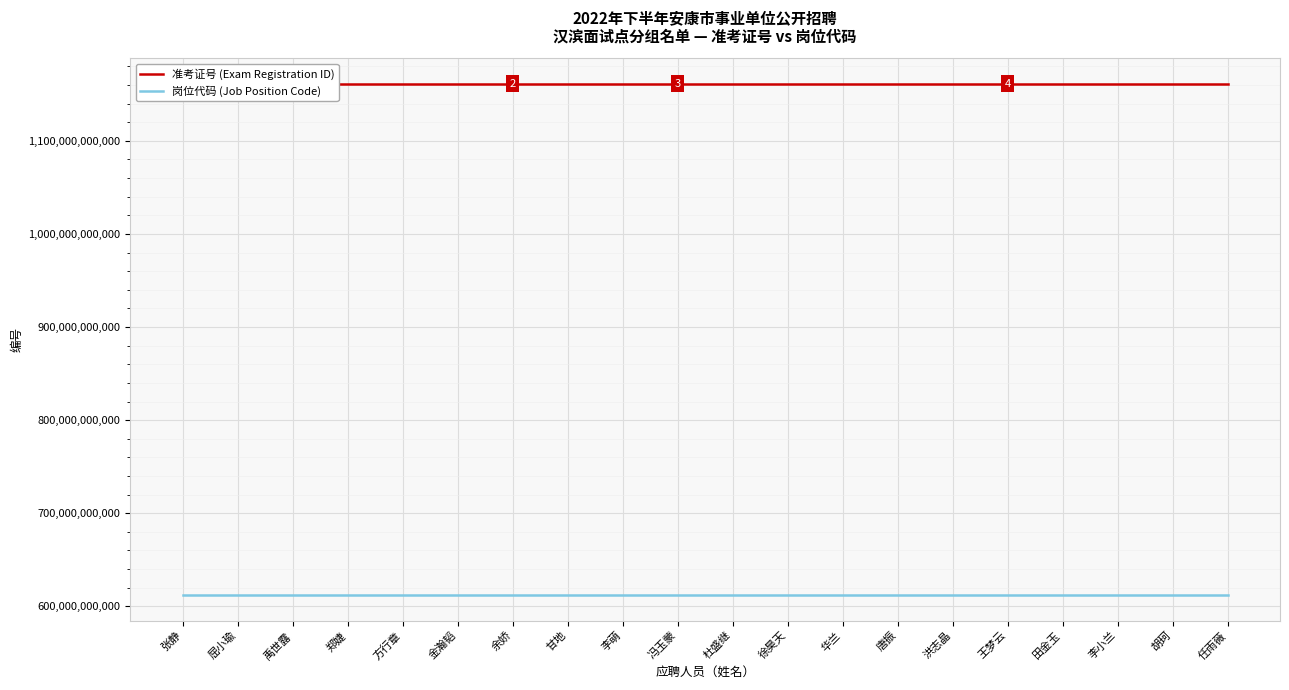

True or false: 岗位代码 (Job Position Code) has a value of 612209110054 at 杜盛继.

True